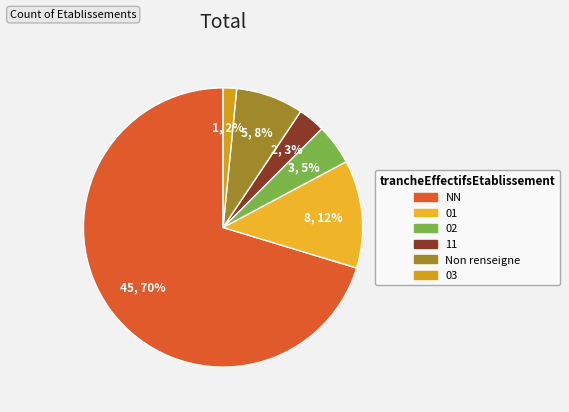

Count the number of slices in the pie.

6